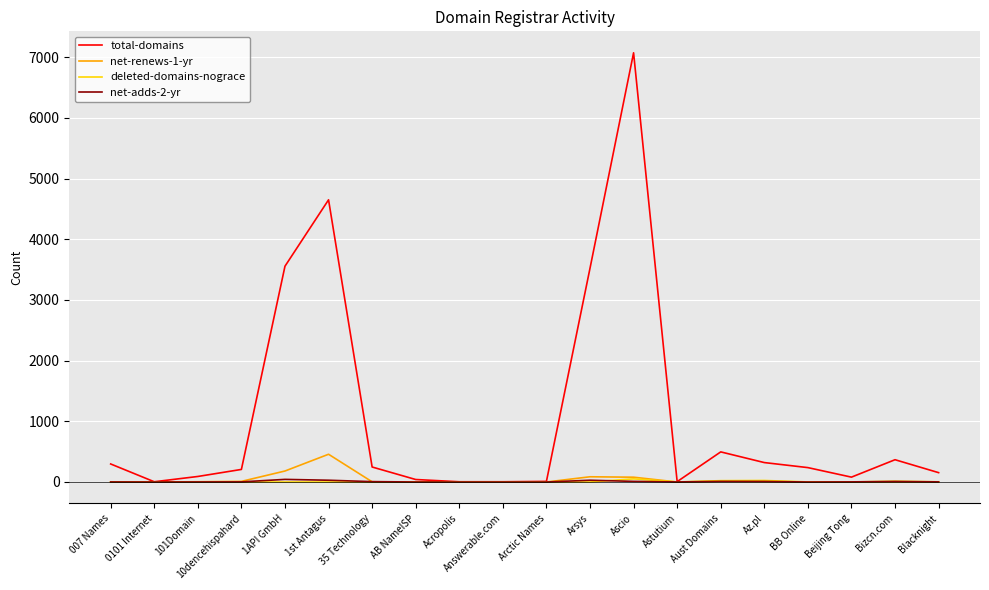

Is it true that deleted-domains-nograce equals 0 at Arctic Names?

True